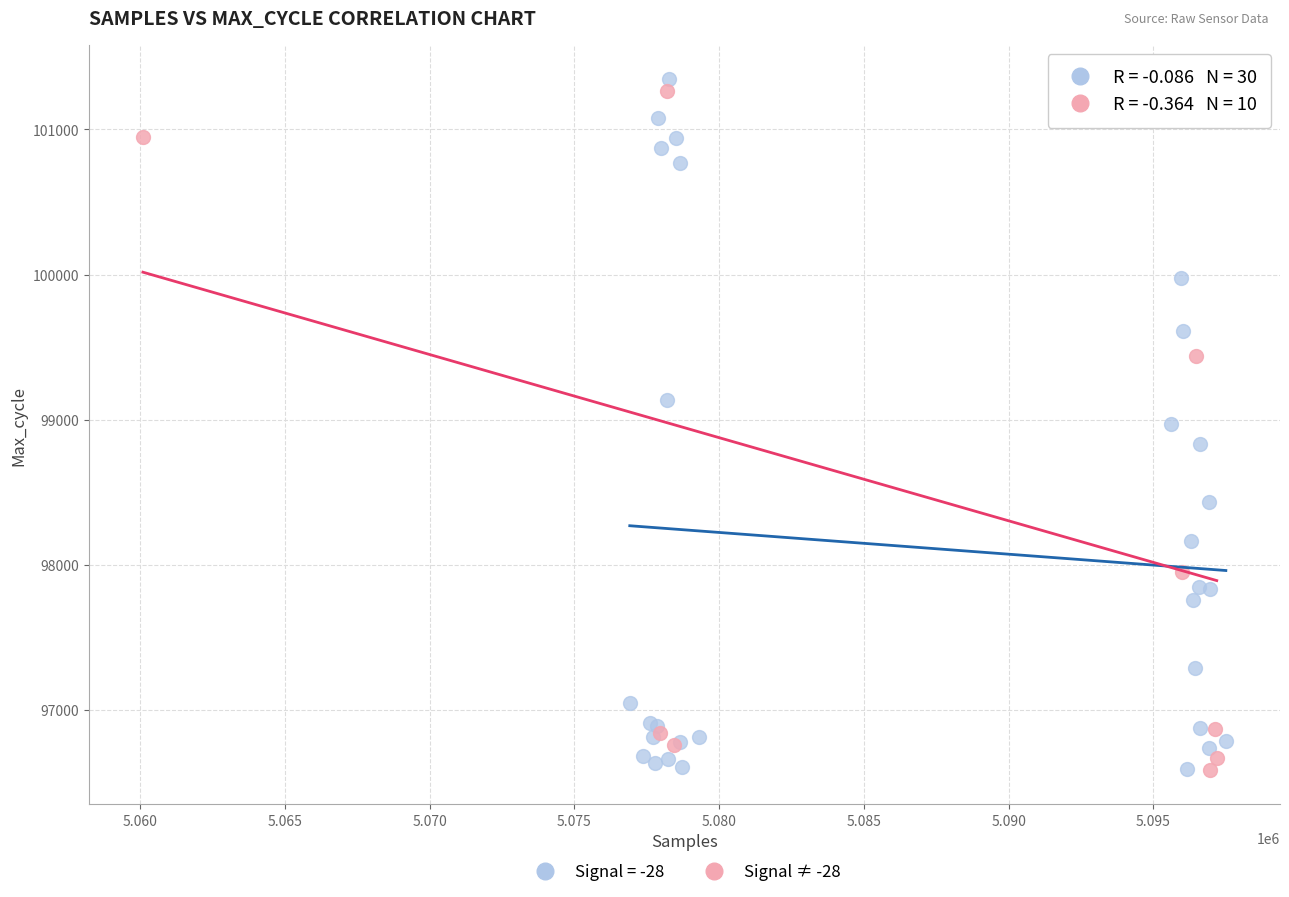

What are all the series names shown in the legend?

Signal = -28, Signal ≠ -28